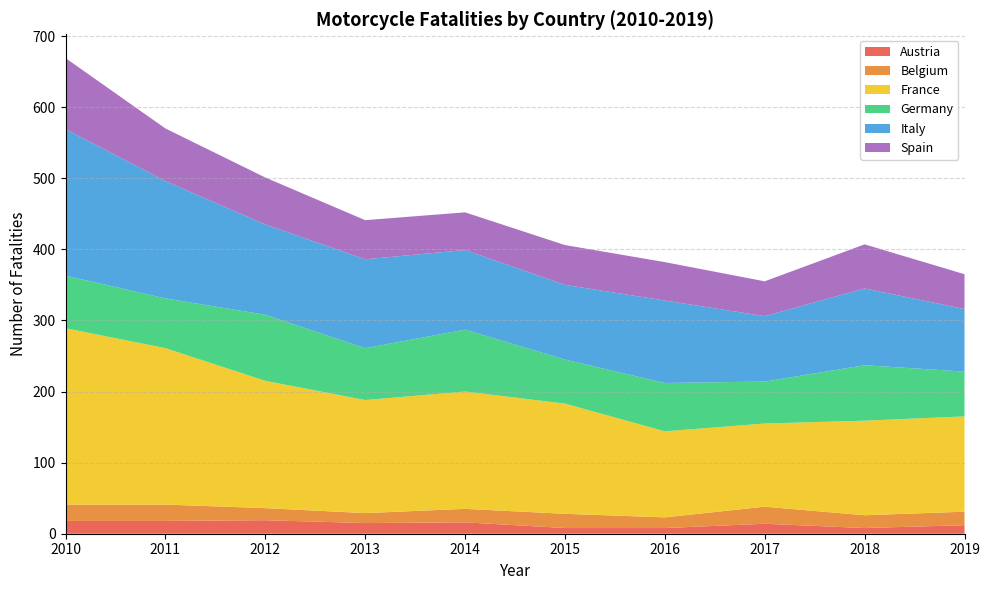

Reading left to right, extract all data points from this chart.

Austria: 18	18	19	15	16	8	8	14	8	12
Belgium: 23	23	17	14	19	20	15	24	18	19
France: 248	220	179	159	165	155	121	117	133	134
Germany: 74	70	93	73	87	62	68	59	78	63
Italy: 206	165	127	125	112	105	116	92	108	88
Spain: 100	74	66	55	53	56	54	49	62	49